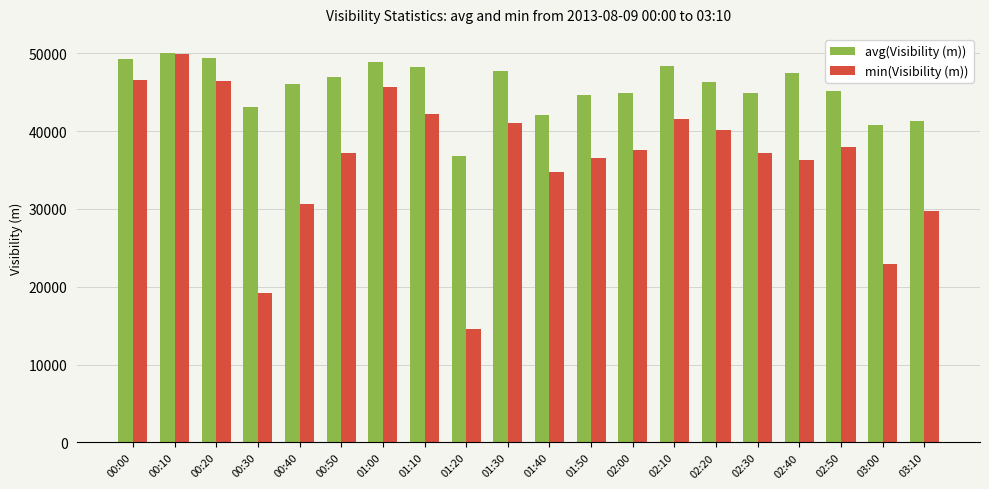

What is the label of the 19th bar from the left?

03:00